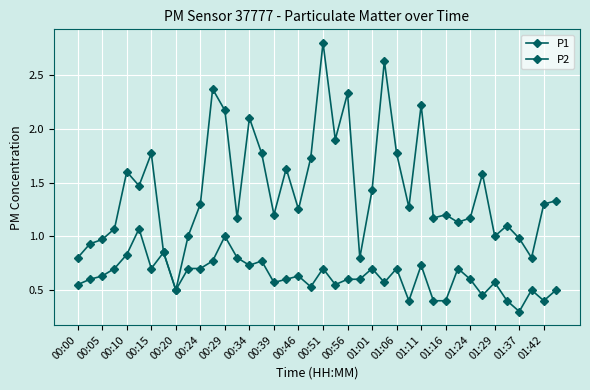

In P1, how many points are higher than both neighbors (excluding endpoints)?

12